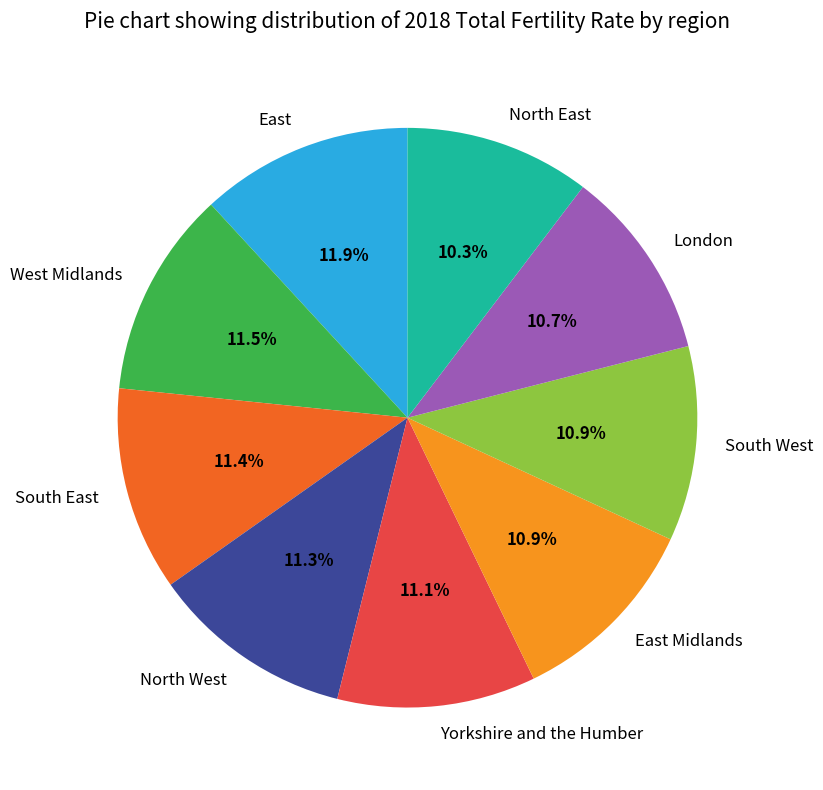

Which has a higher value, London or West Midlands?

West Midlands